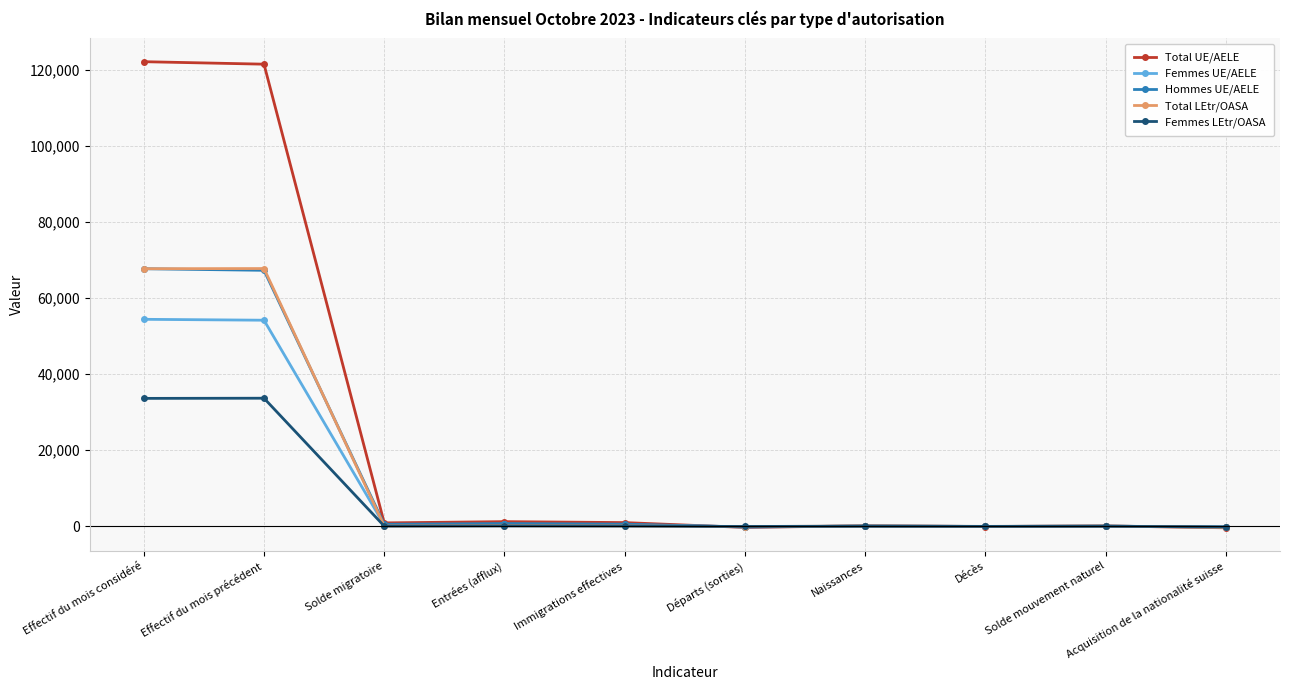

What are all the series names shown in the legend?

Total UE/AELE, Femmes UE/AELE, Hommes UE/AELE, Total LEtr/OASA, Femmes LEtr/OASA